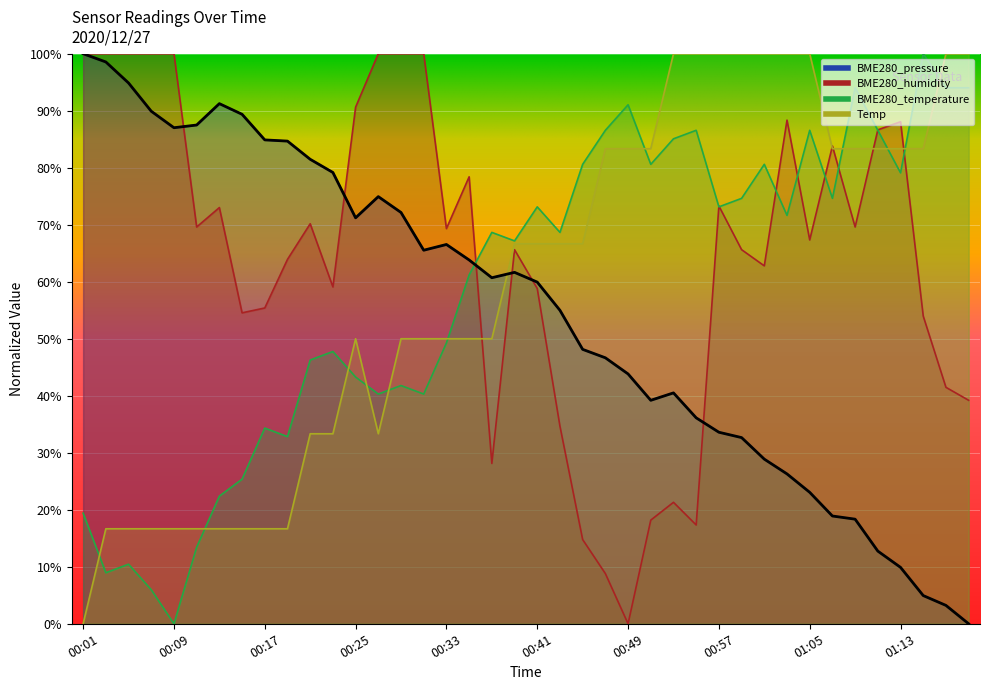

At which category does BME280_temperature reach its first local valley?

00:03